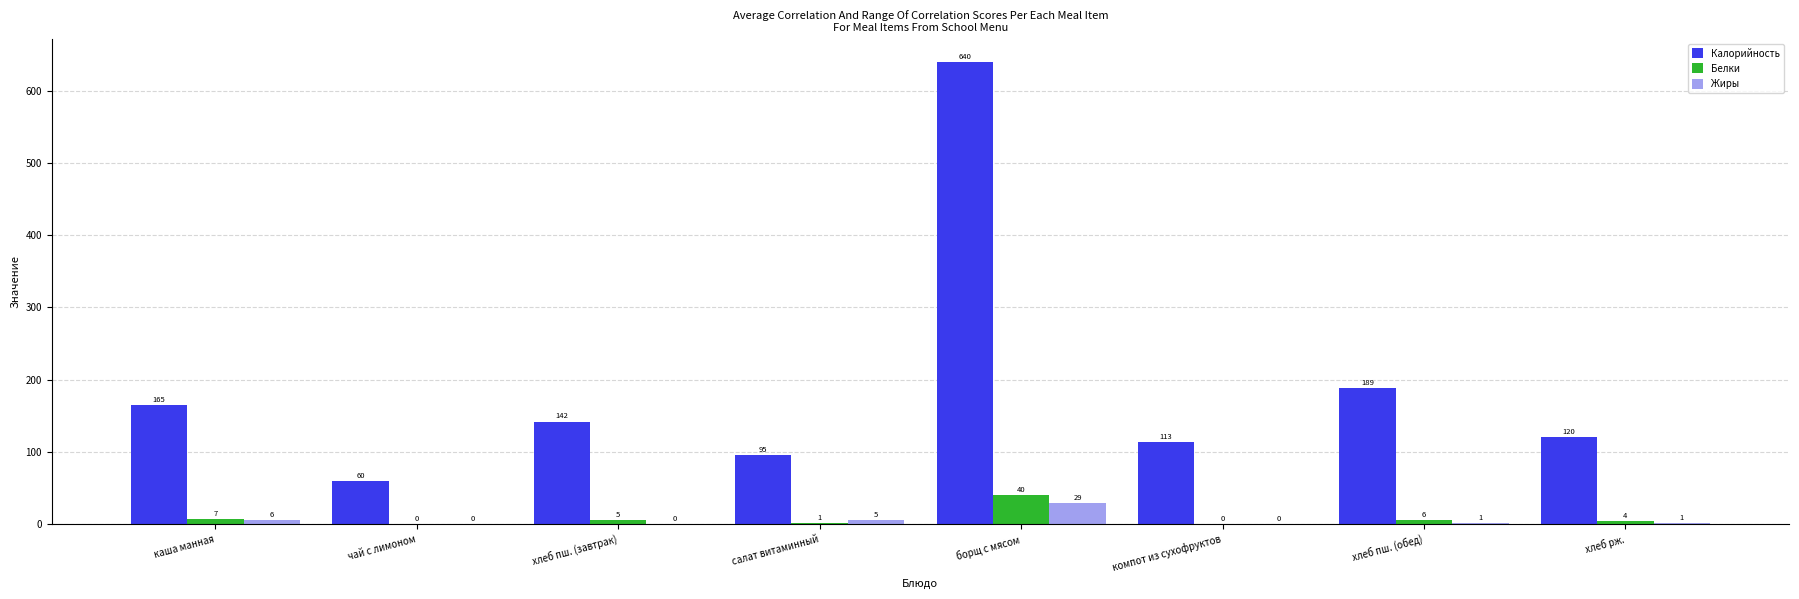

Count the number of categories in the chart.

8